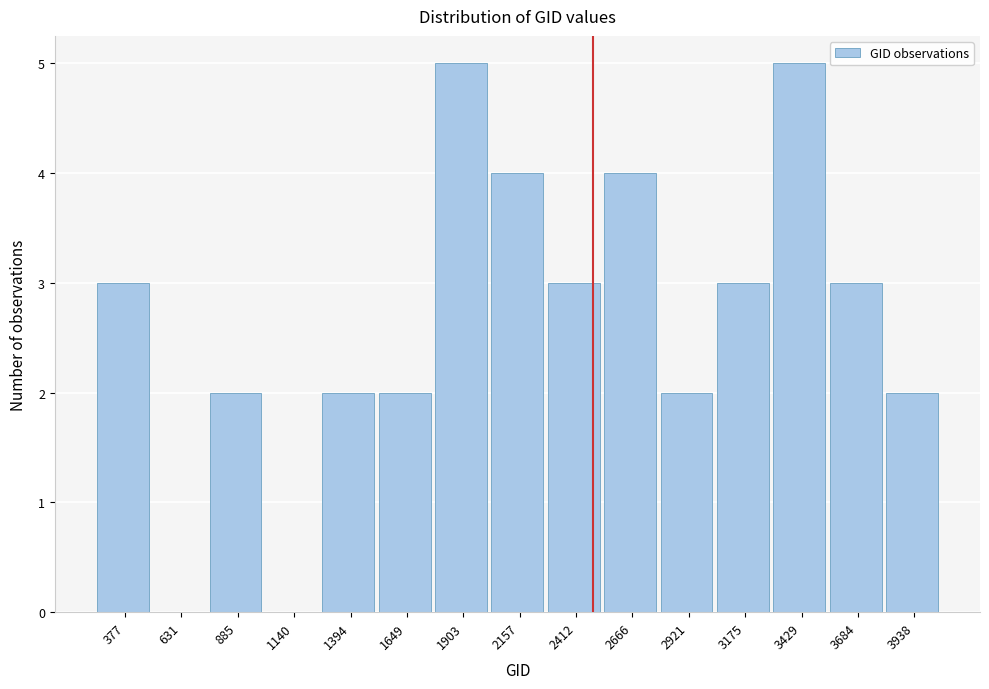

Reading left to right, what are all the values shown in this chart?

377=3	631=0	885=2	1140=0	1394=2	1649=2	1903=5	2157=4	2412=3	2666=4	2921=2	3175=3	3429=5	3684=3	3938=2